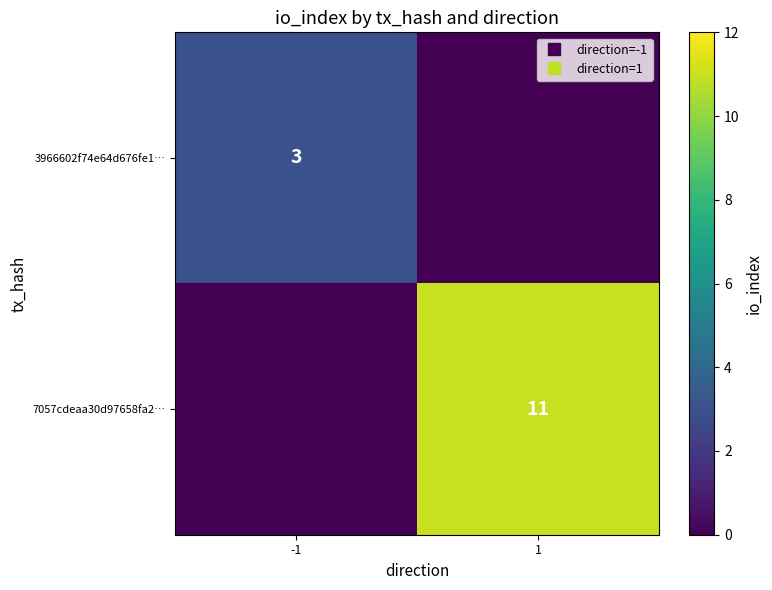

What is the sum of all 3966602f74e64d676fe1… values?

3